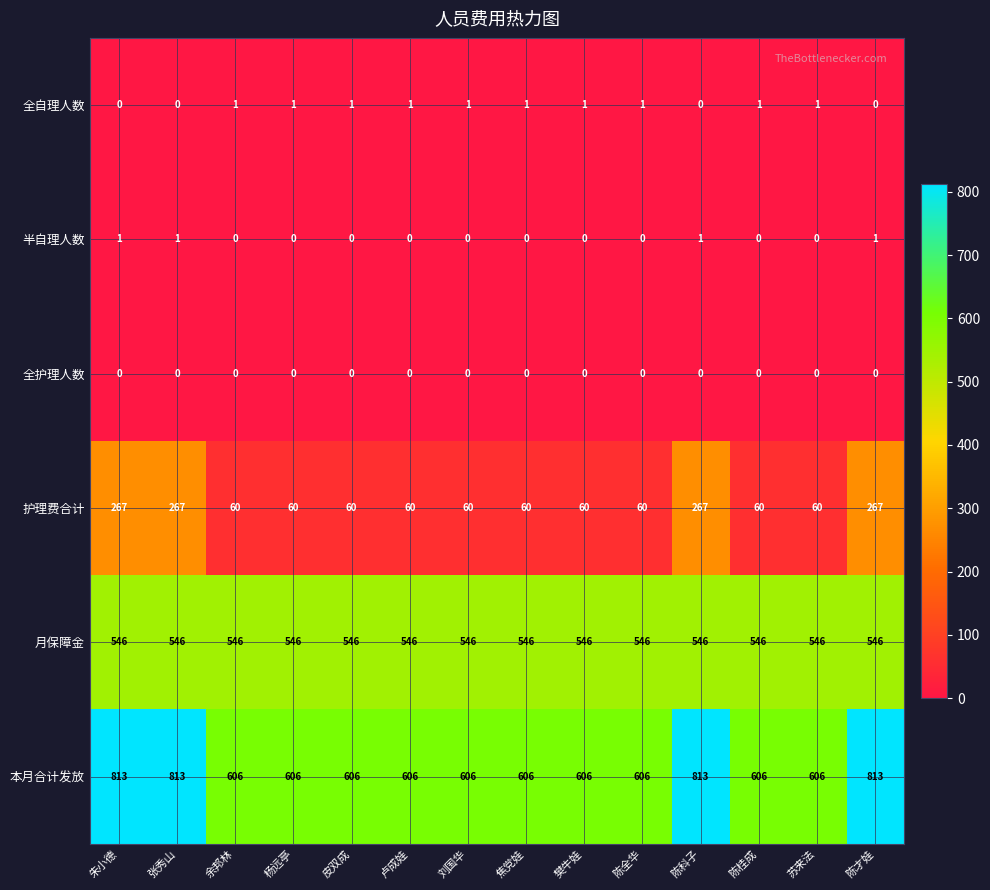

What is the spread (max minus min) of values at 张秀山?

813